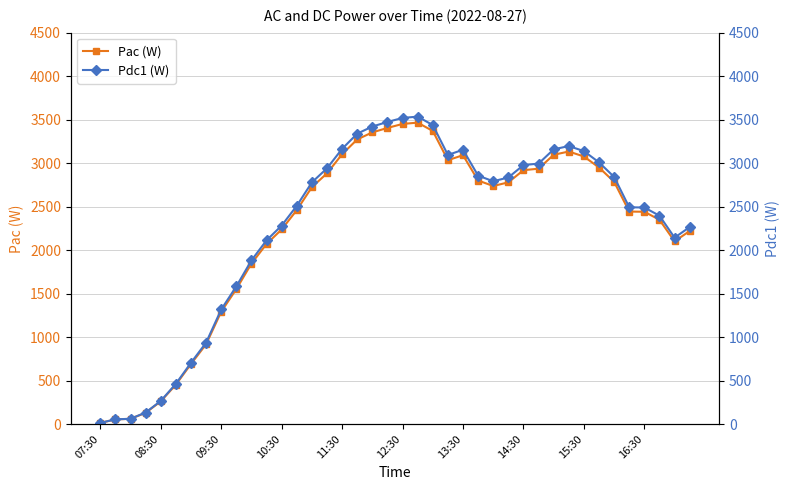

What is the value of the Pdc1 (W) point at the 21st from the left?

3519.7